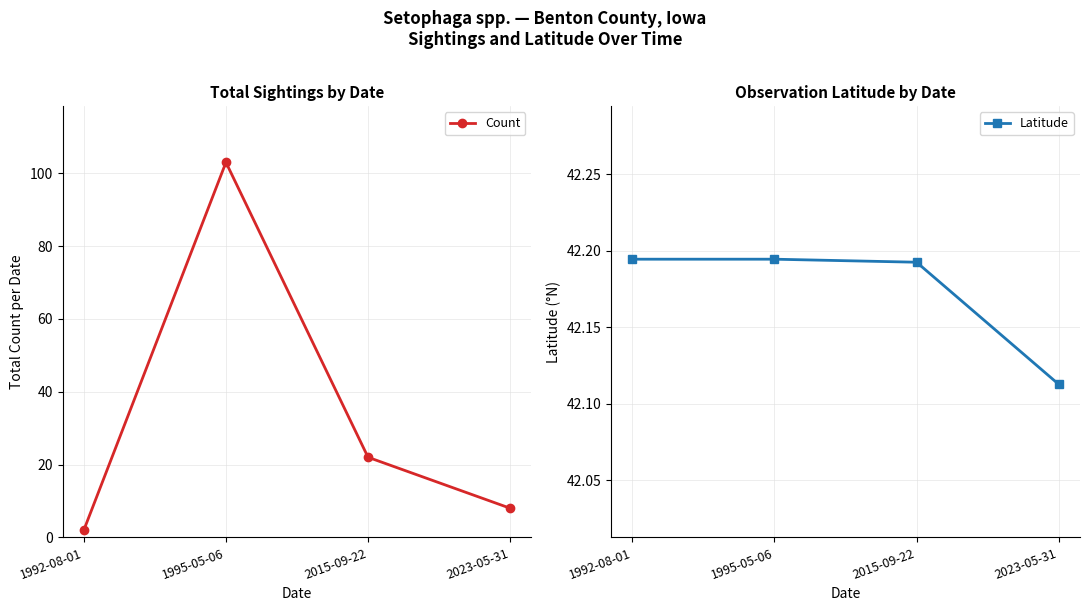

Read the Latitude value at 2023-05-31.

42.1